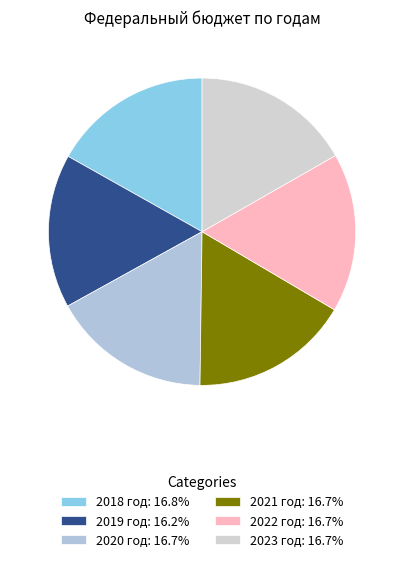

Is the sum of 2020 год and 2021 год greater than half?

No